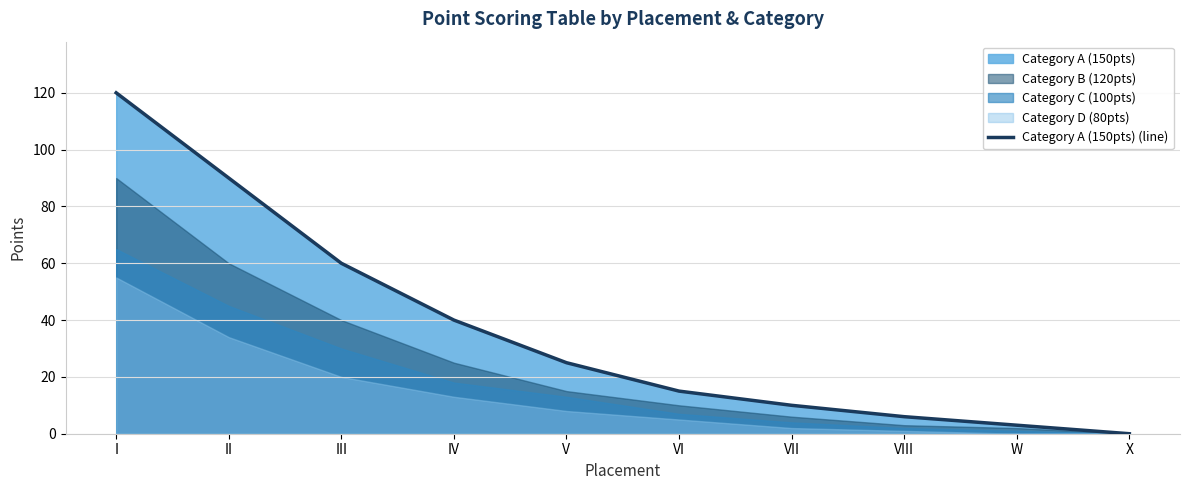

How many lines are shown in the chart?

1